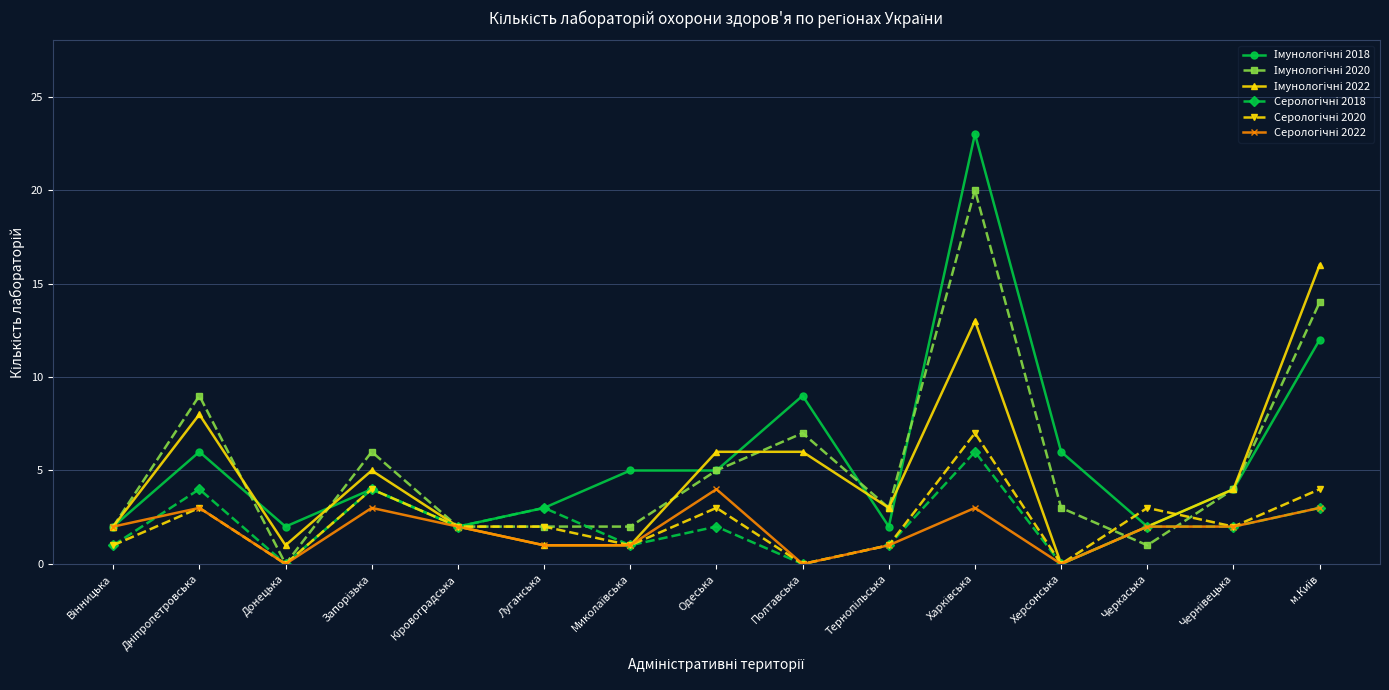

What is the label of the 12th point from the left?

Херсонська